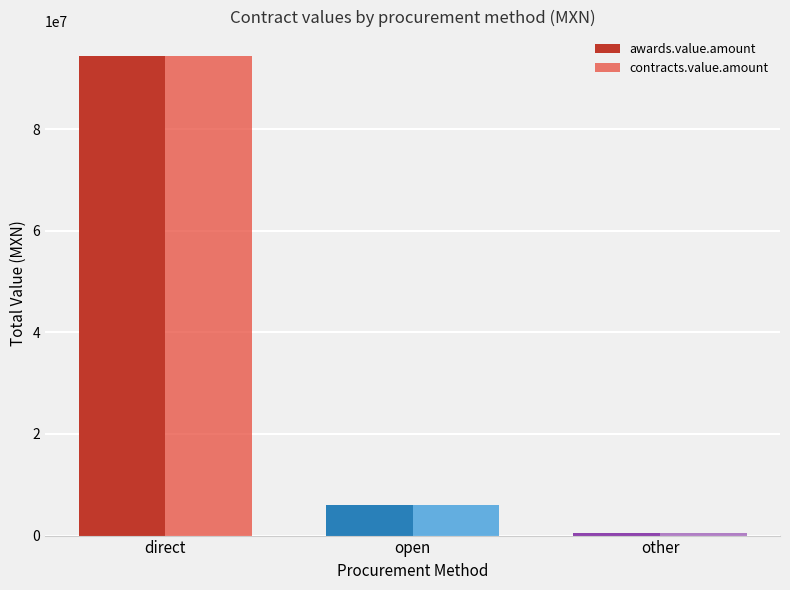

What is the maximum value shown in the chart?

94462391.3